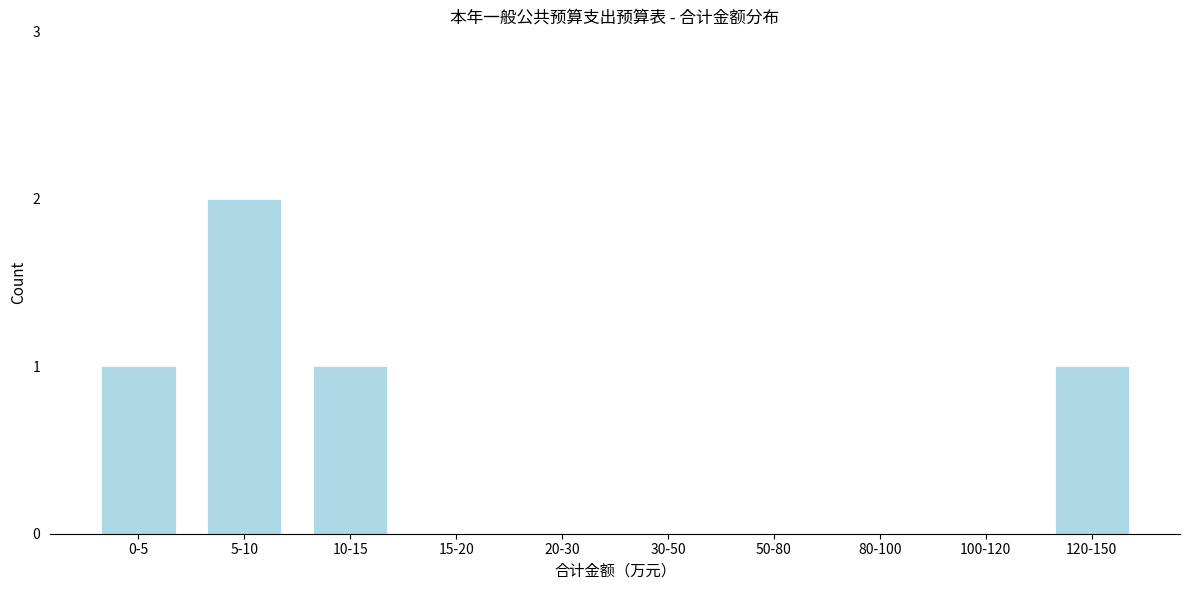

Reading left to right, what are all the values shown in this chart?

0-5=1	5-10=2	10-15=1	15-20=0	20-30=0	30-50=0	50-80=0	80-100=0	100-120=0	120-150=1